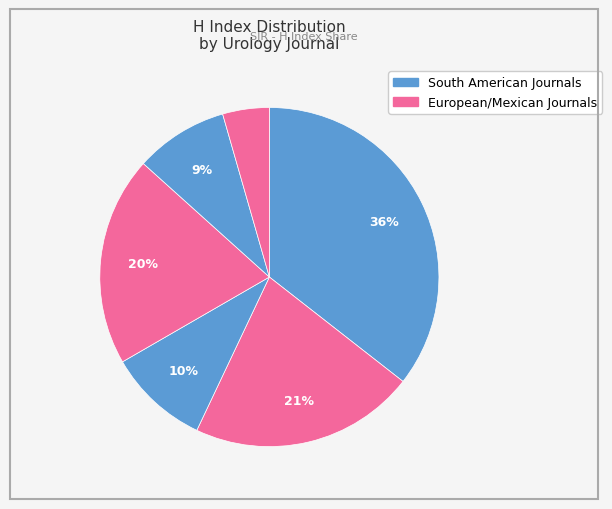

Count the number of slices in the pie.

6